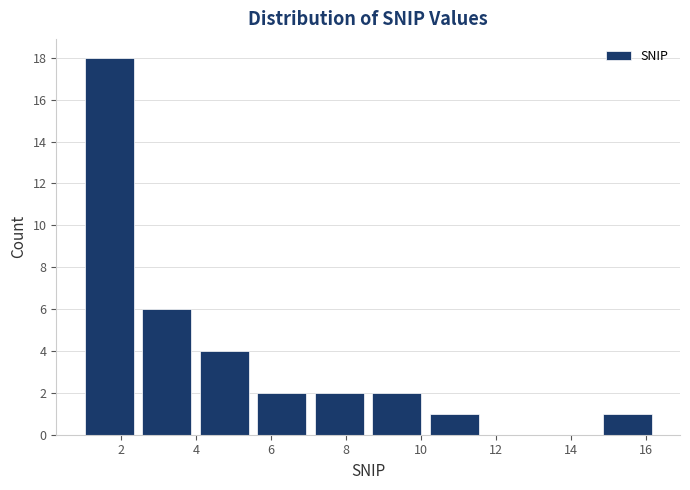

Reading left to right, list every bar in this chart as the range it spans on the x-axis followed by its height. Neither the bar edges nor the heights are printed on the chart, so give them approximately, as read against the axes.

1.0 to 2.4: 18
2.4 to 4.0: 6
4.0 to 5.6: 4
5.6 to 7.0: 2
7.0 to 8.6: 2
8.6 to 10.2: 2
10.2 to 11.6: 1
11.6 to 13.2: 0
13.2 to 14.8: 0
14.8 to 16.2: 1